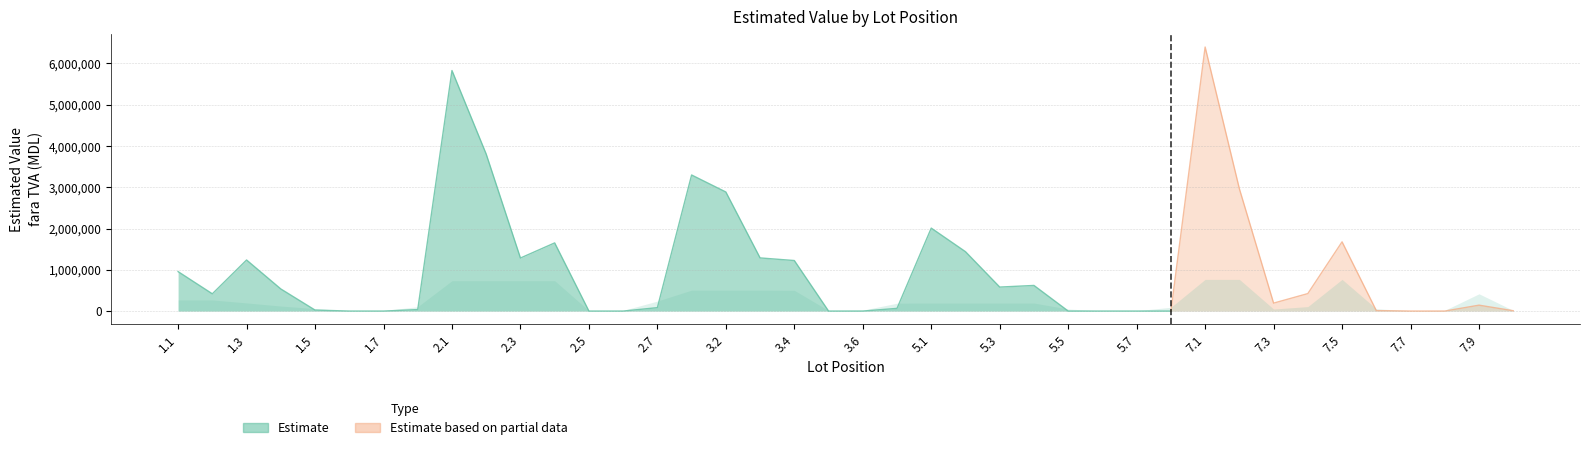

How many data points does each series have?

40